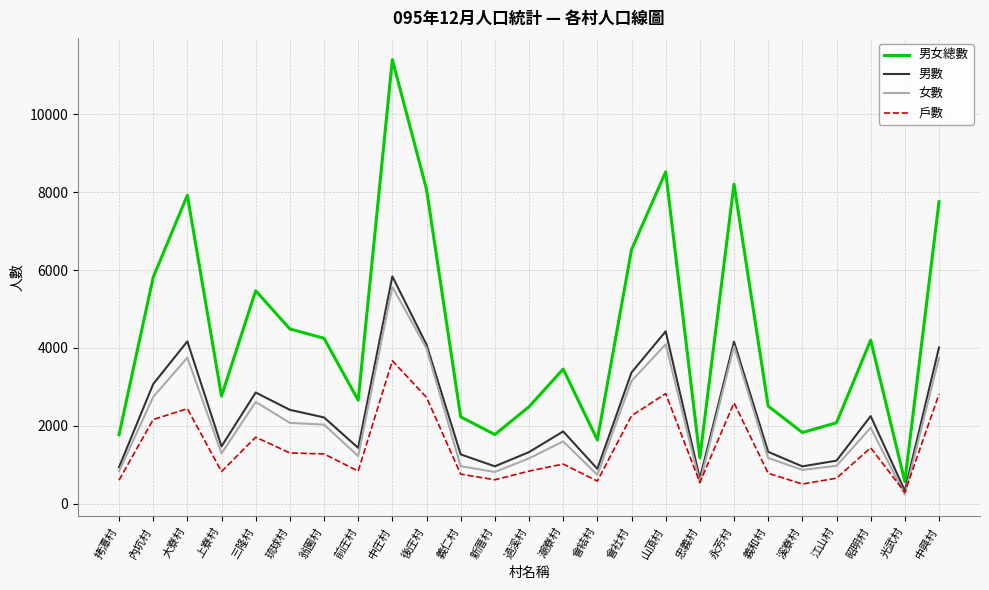

Which label corresponds to the smallest value in the chart?

光武村